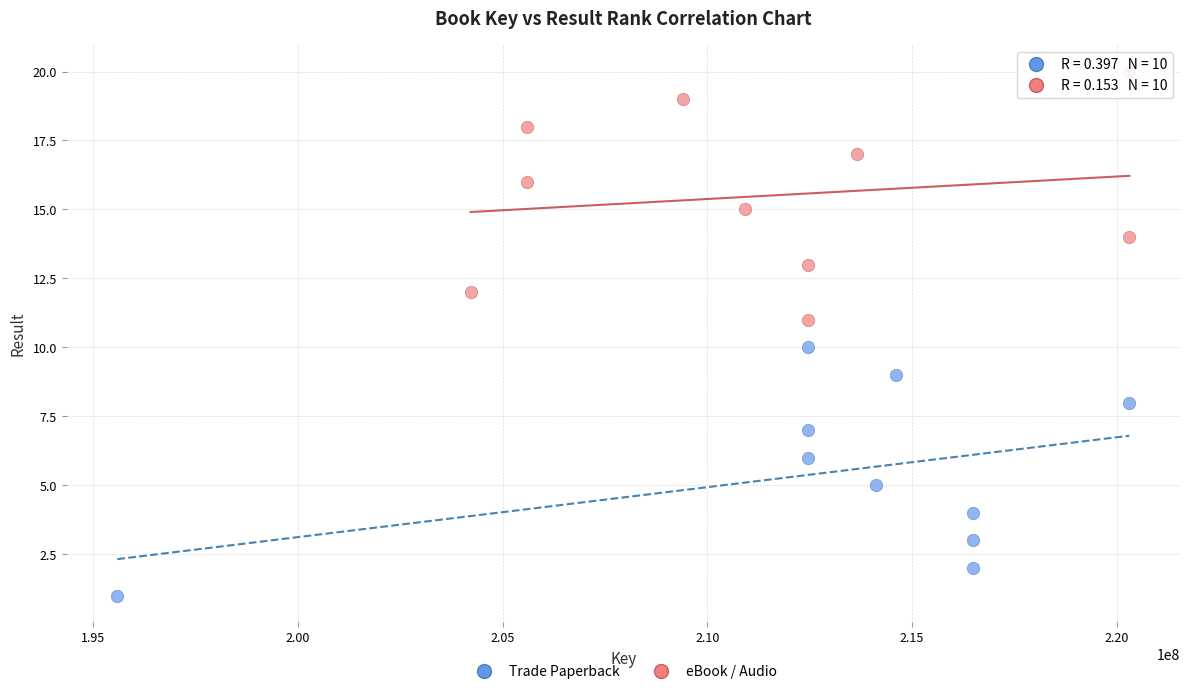

Which series contains the highest Y value?

eBook / Audio